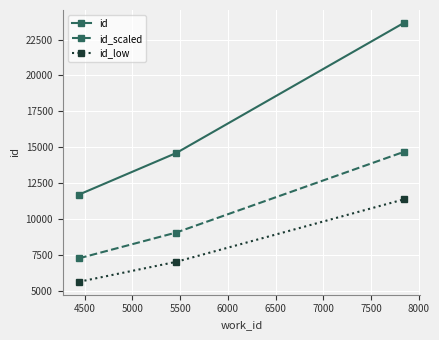

Reading left to right, list all the values displayed in this chart.

id: 11694.0	14592.0	23660.0
id_scaled: 7250.3	9047.0	14669.2
id_low: 5613.1	7004.2	11356.8